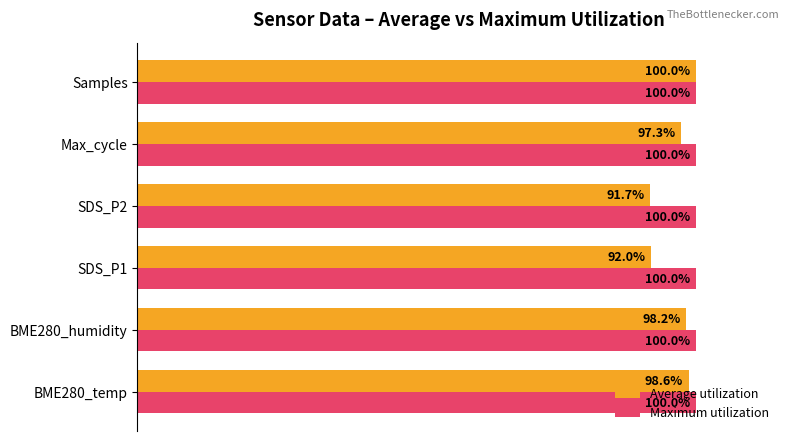

Where is Average utilization nearest to the value 95?

Max_cycle